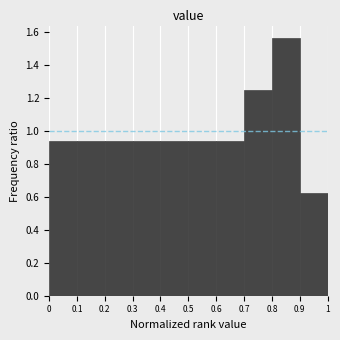

Reading left to right, transcribe this chart: for each bar, give the range it covers on the x-axis and its height. The values are not printed on the chart, so give them approximately, as read against the axis.

0 to 0.1: 0.94
0.1 to 0.2: 0.94
0.2 to 0.3: 0.94
0.3 to 0.4: 0.94
0.4 to 0.5: 0.94
0.5 to 0.6: 0.94
0.6 to 0.7: 0.94
0.7 to 0.8: 1.26
0.8 to 0.9: 1.56
0.9 to 1: 0.62